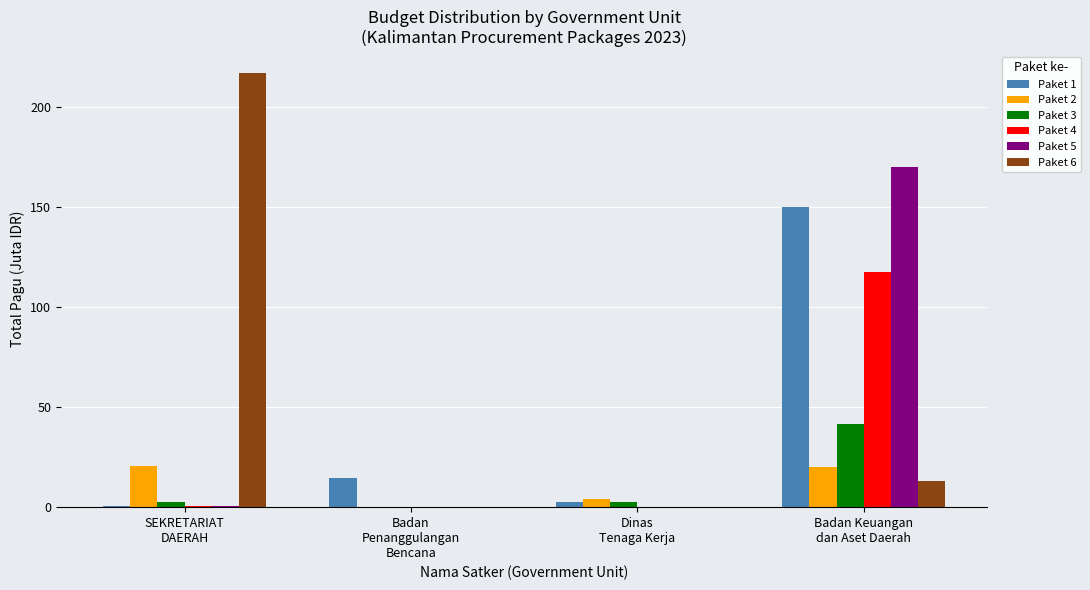

Which series has the largest total across all categories?

Paket 6